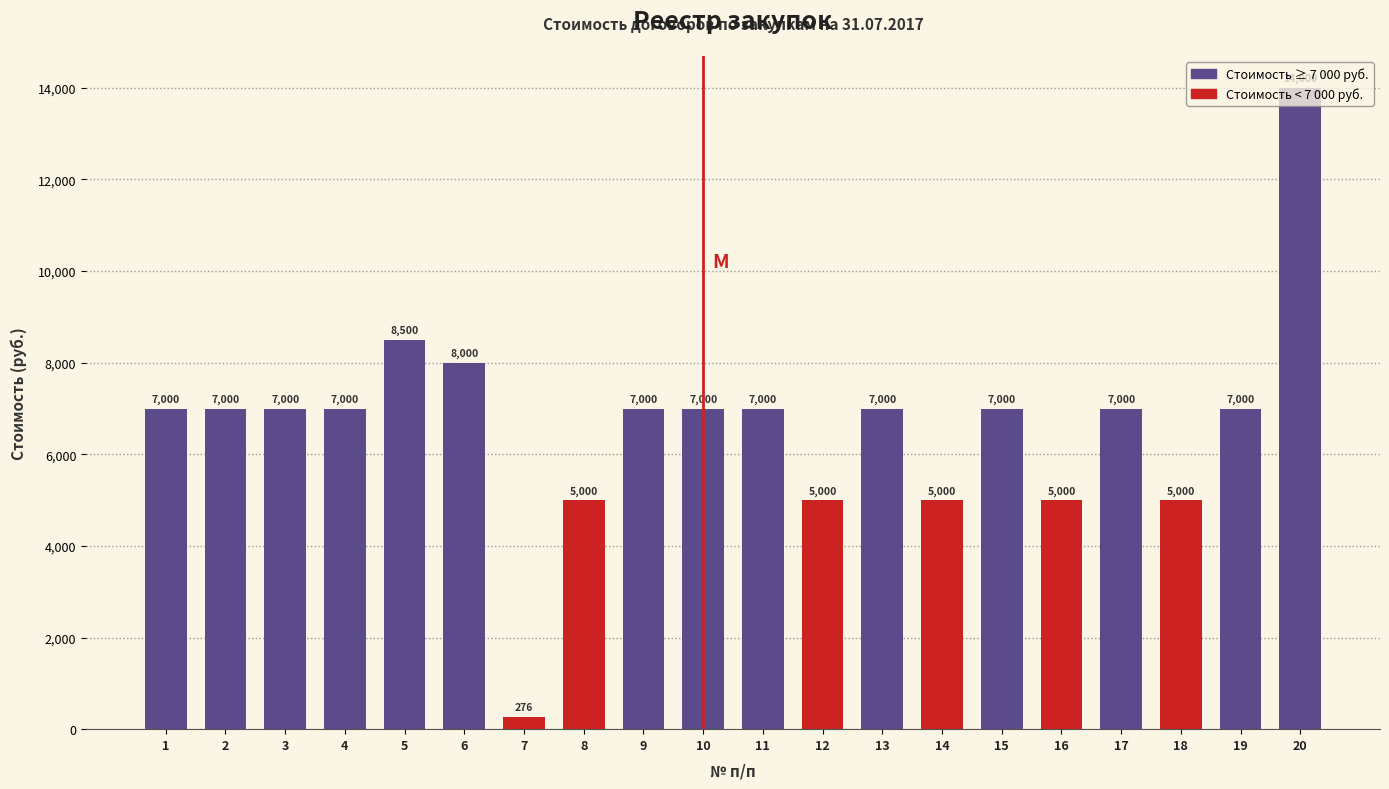

The chart shows a value of 7000 at 11. True or false?

True